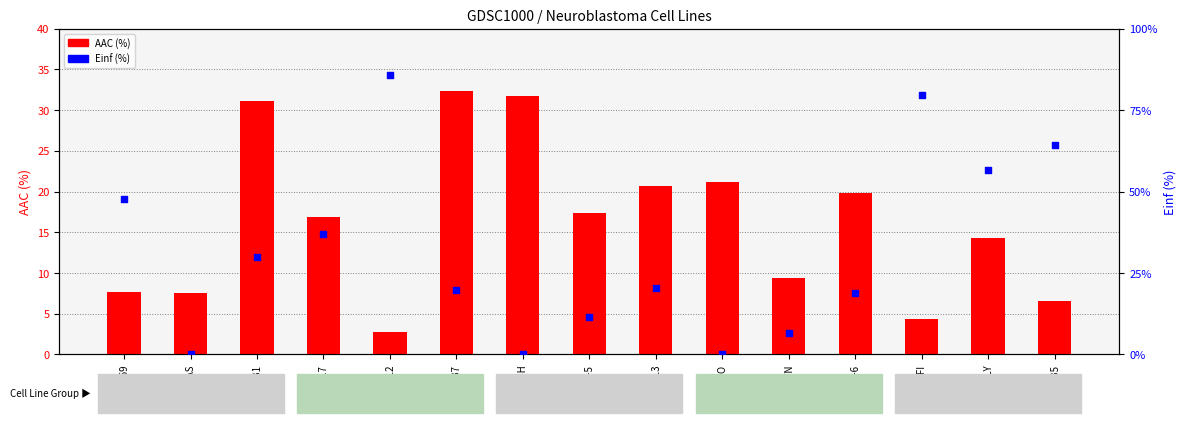

Is the value of Einf (%) at GOTO greater than the value of AAC (%) at NB69?

No